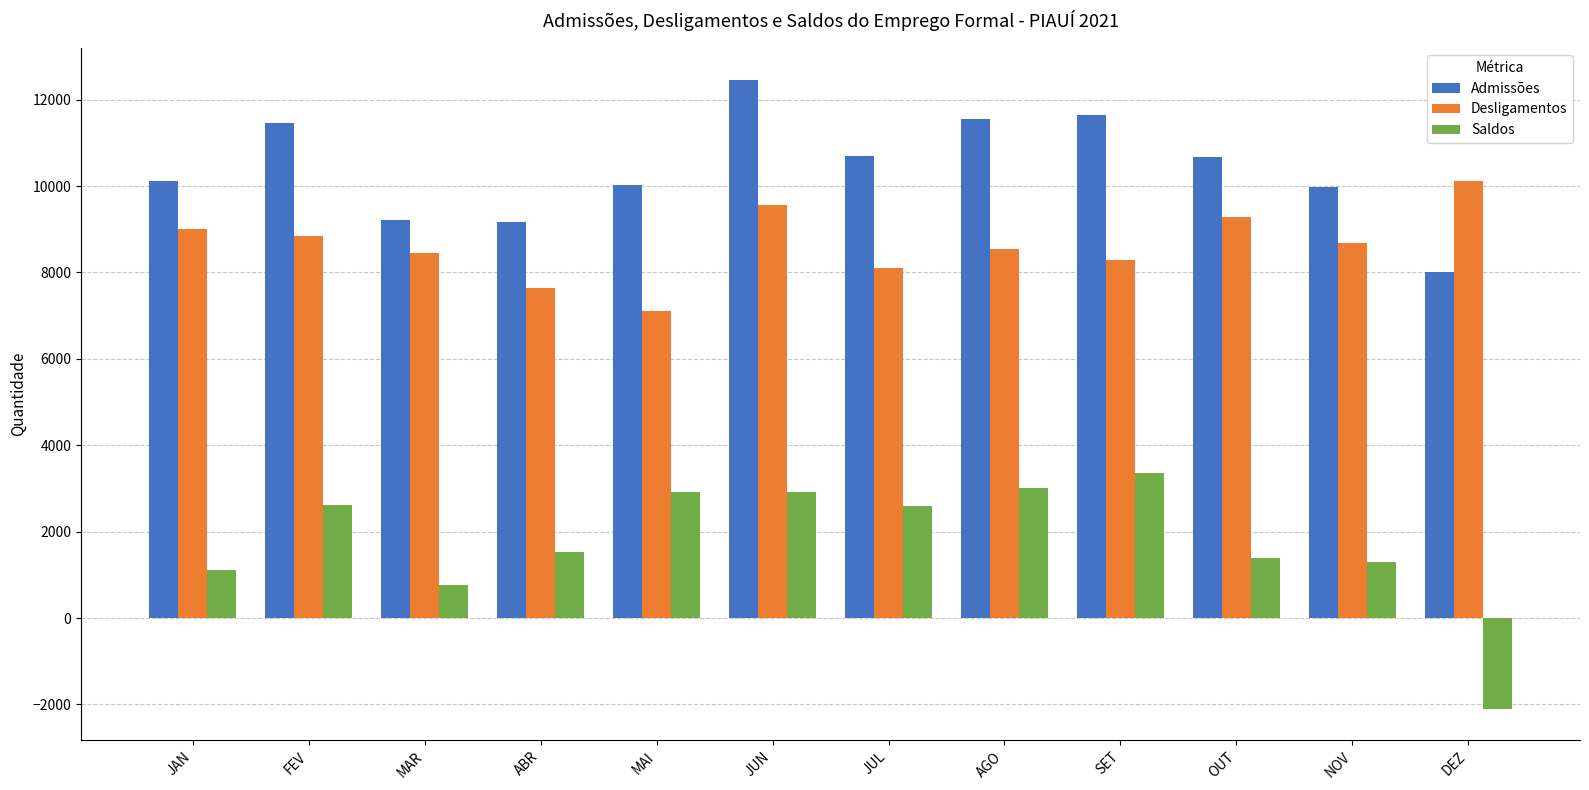

How many data points does each series have?

12